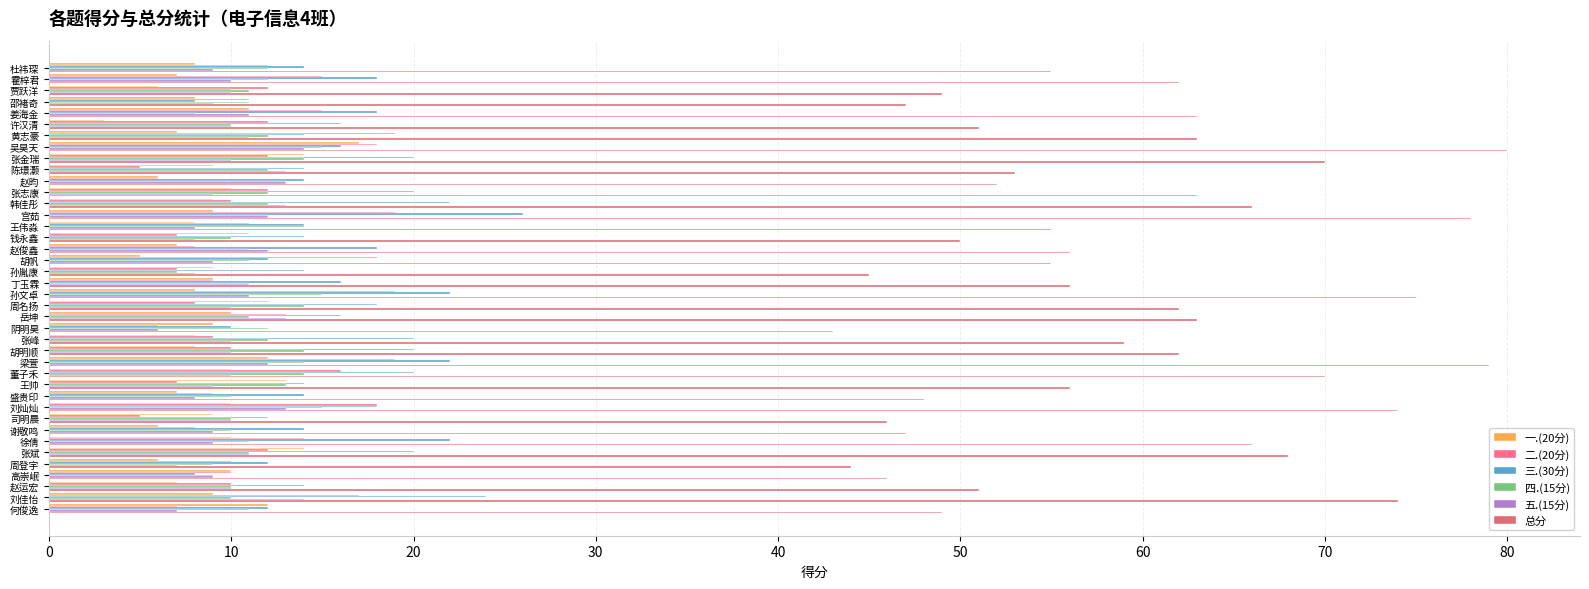

Which series has the largest total across all categories?

总分